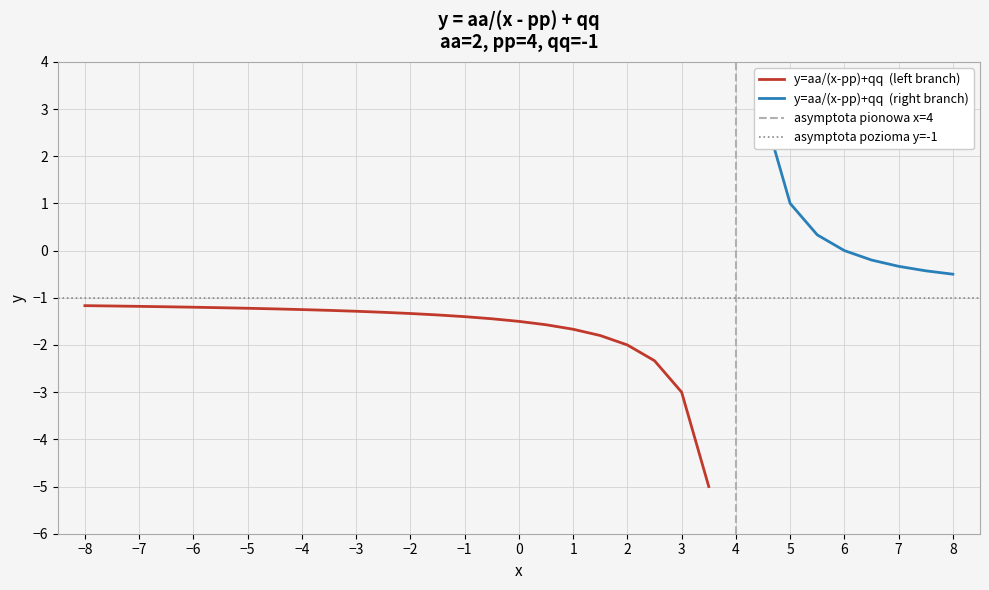

At which category does the chart reach its peak across all series?

32